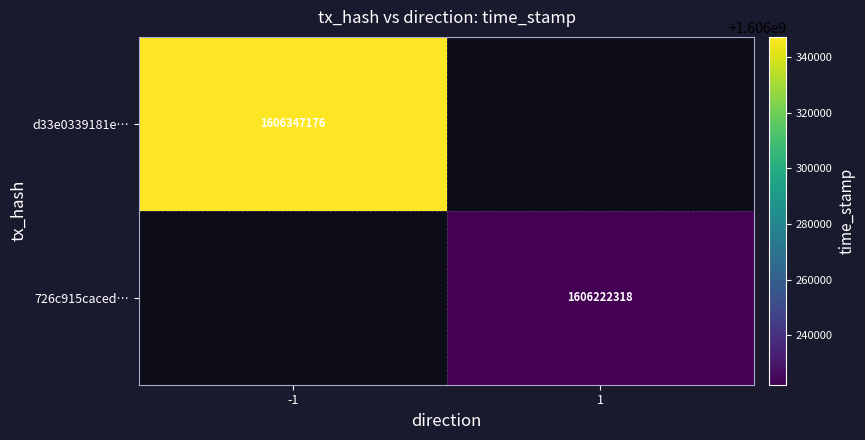

True or false: 726c915caced… has a value of 2646449662 at 1.

False